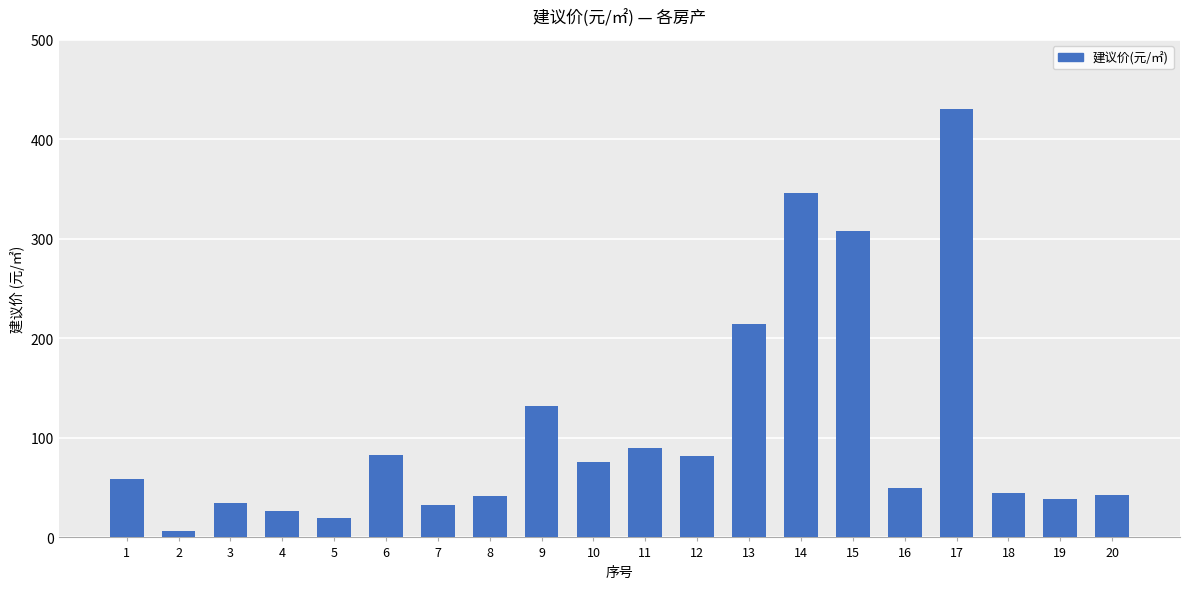

The chart shows a value of 308.3 at 15. True or false?

True